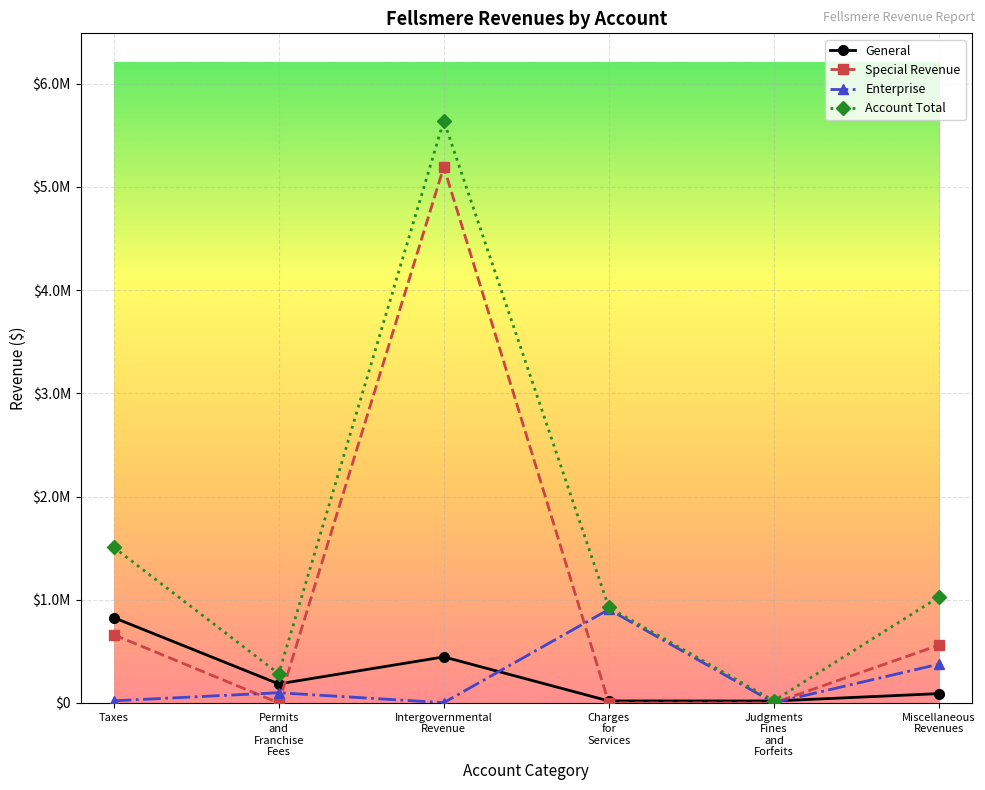

Where does the Enterprise series first go above 98574?

Charges for Services